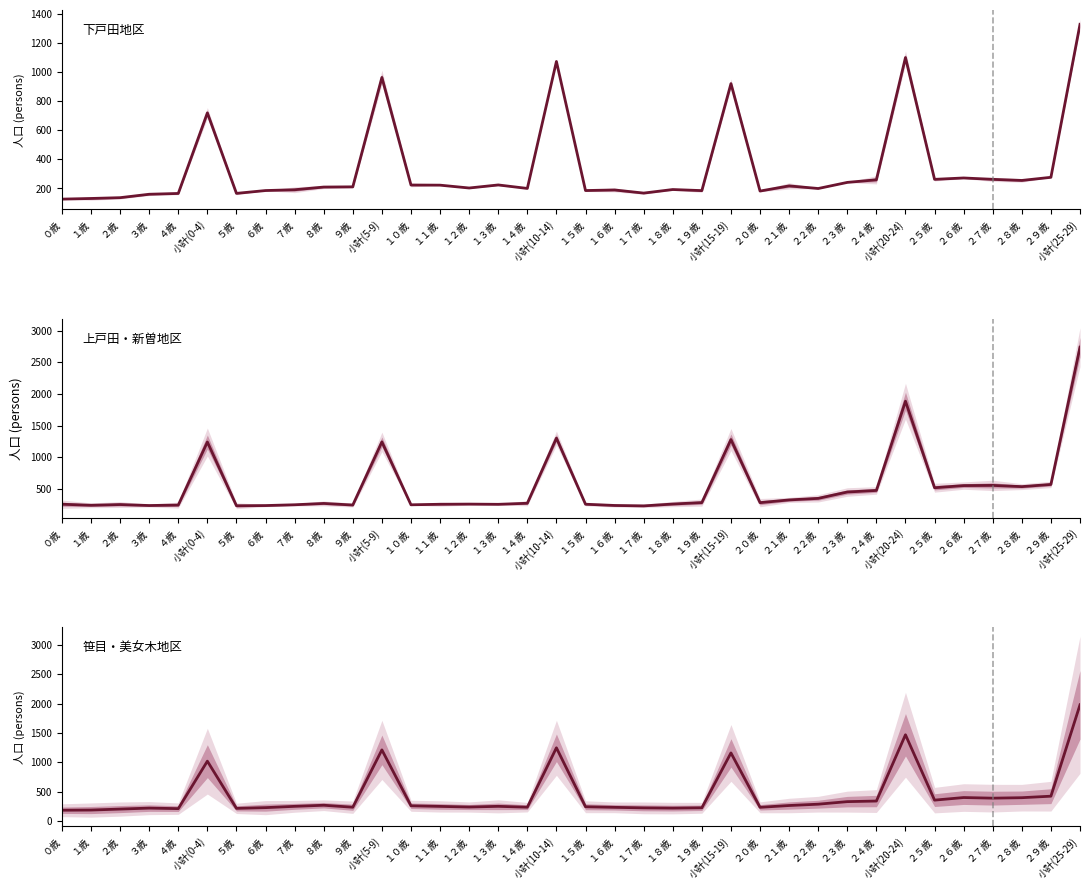

How many interior local peaks does the 笹目地区(計) / 美女木地区(計) series have?

9